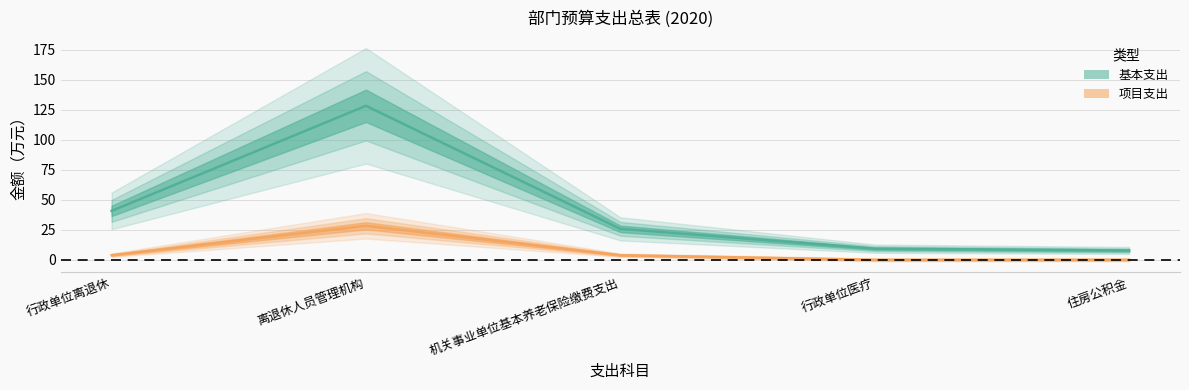

Rank the categories by value from highest to lowest.

离退休人员管理机构, 行政单位离退休, 机关事业单位基本养老保险缴费支出, 行政单位医疗, 住房公积金